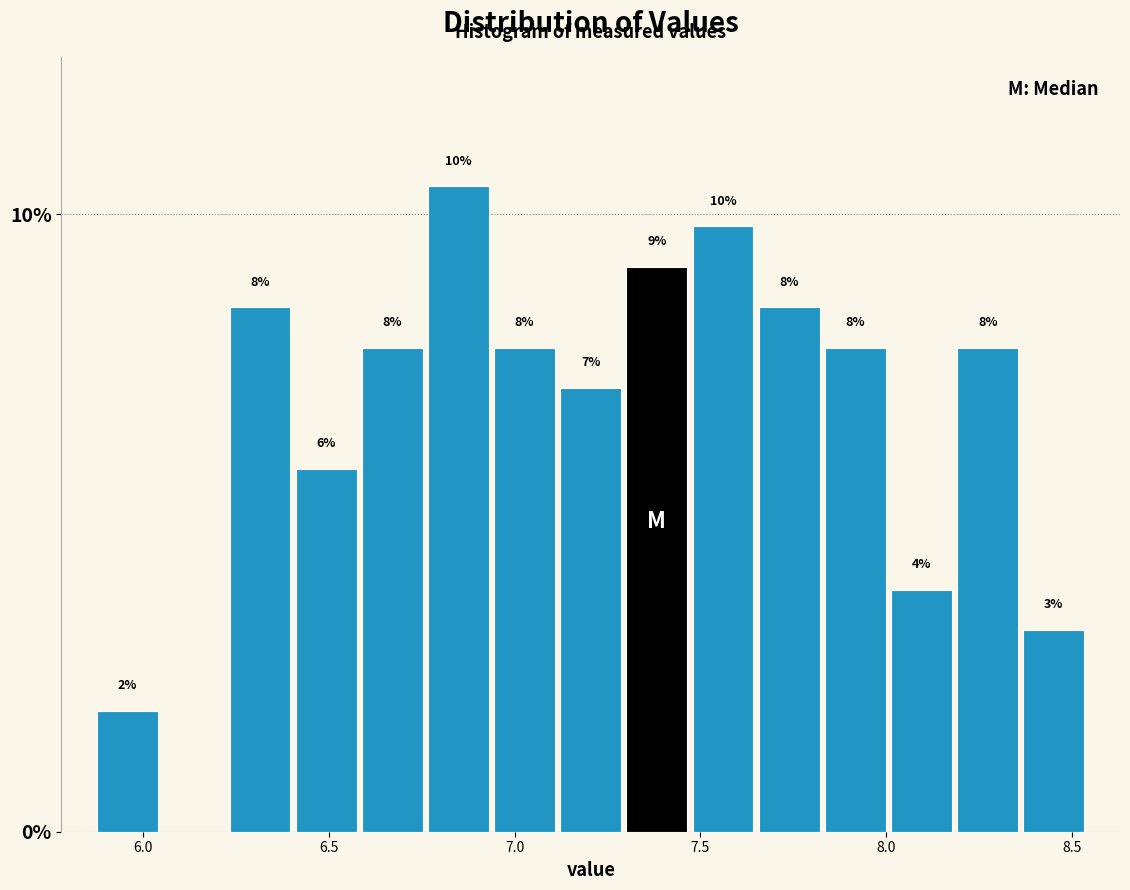

Around what value on the x-axis is the tallest bar? Give the approximate position of its centre, as read against the axis.

6.85